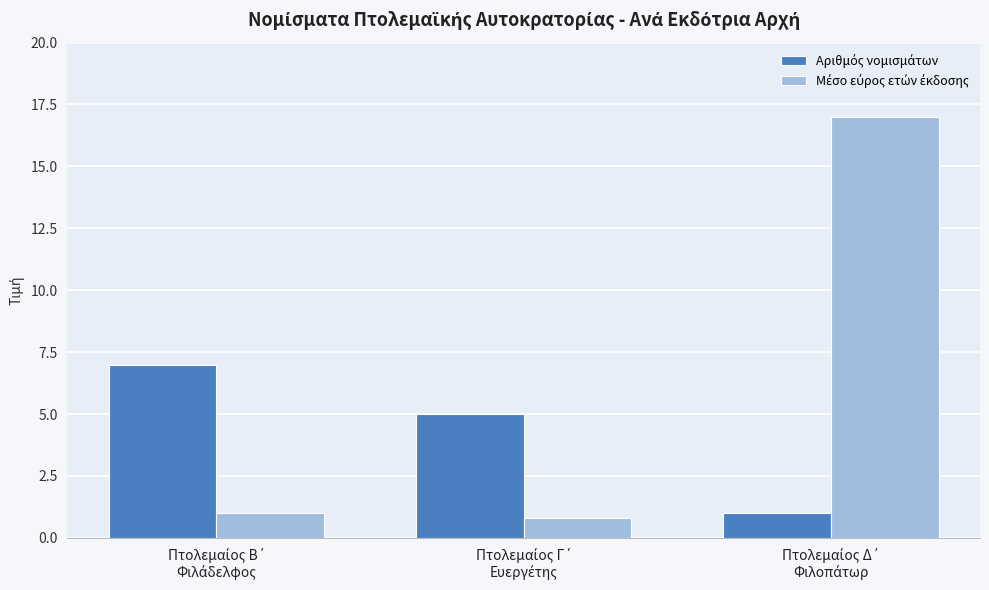

What is the smallest value displayed?

0.8